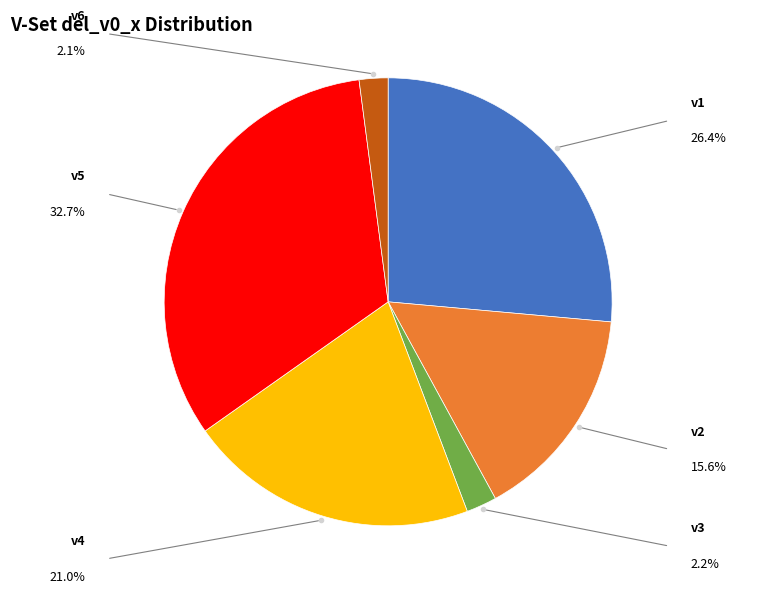

Is there a majority slice in this chart?

No